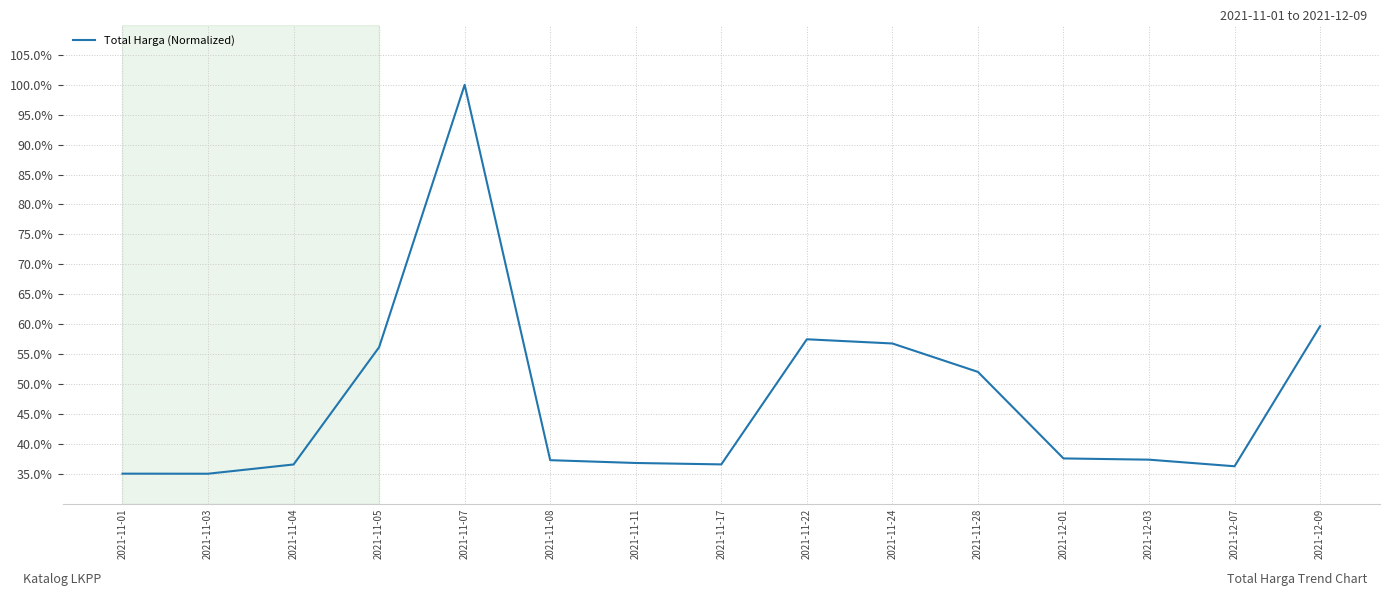

What is the greatest value displayed?

100.0